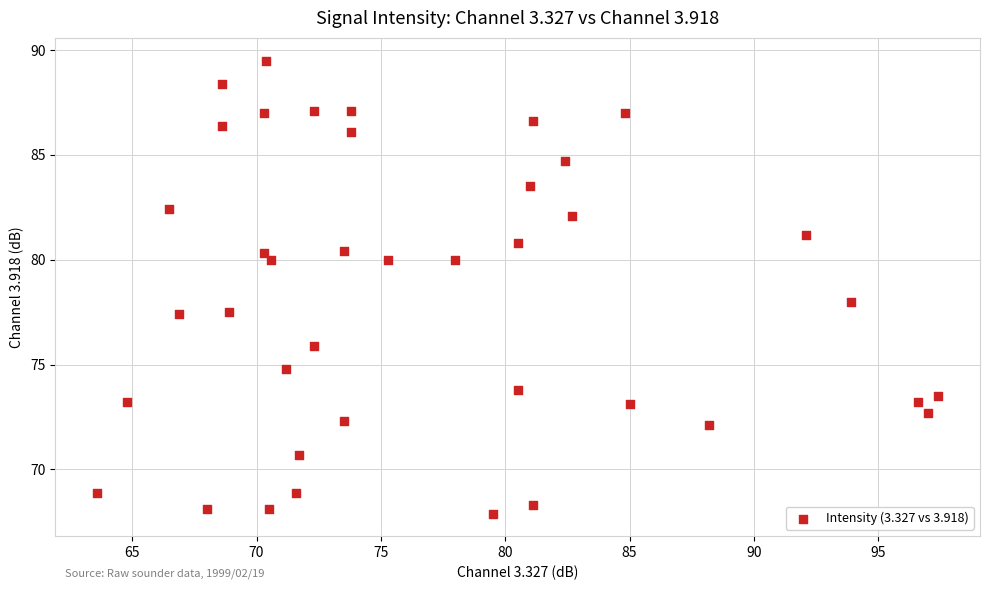

What is the range of Y values (max minus min)?

21.6